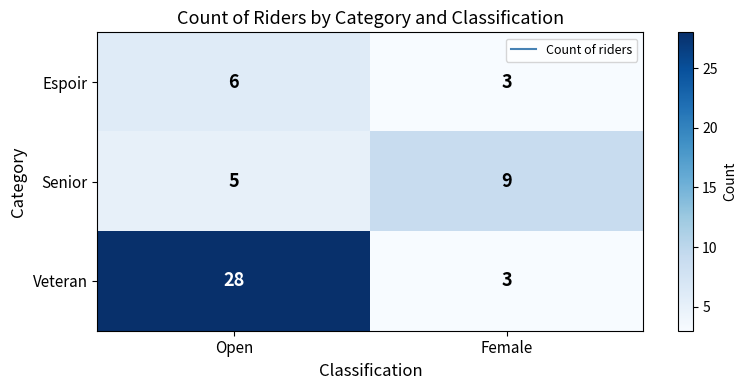

Rank the series by their average value, from highest to lowest.

Veteran, Senior, Espoir